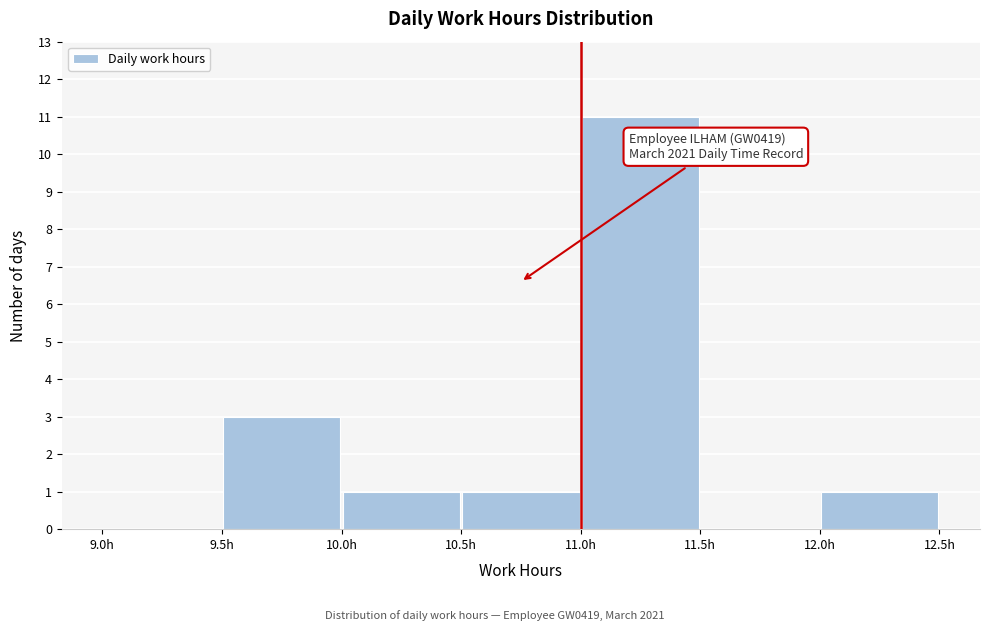

Which range on the x-axis has the tallest bar?

11.0 to 11.5